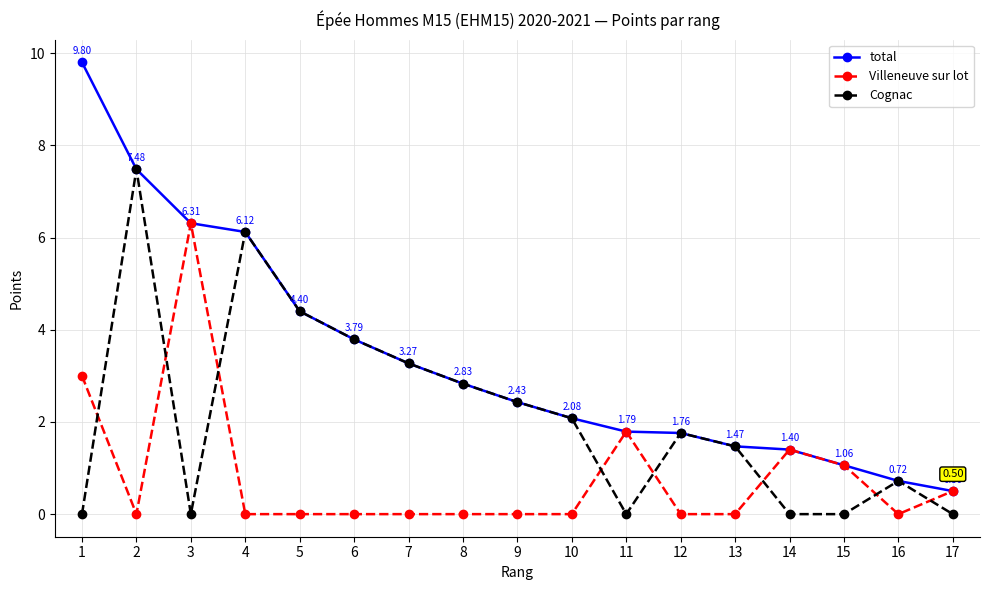

Rank the series by their average value, from highest to lowest.

total, Cognac, Villeneuve sur lot